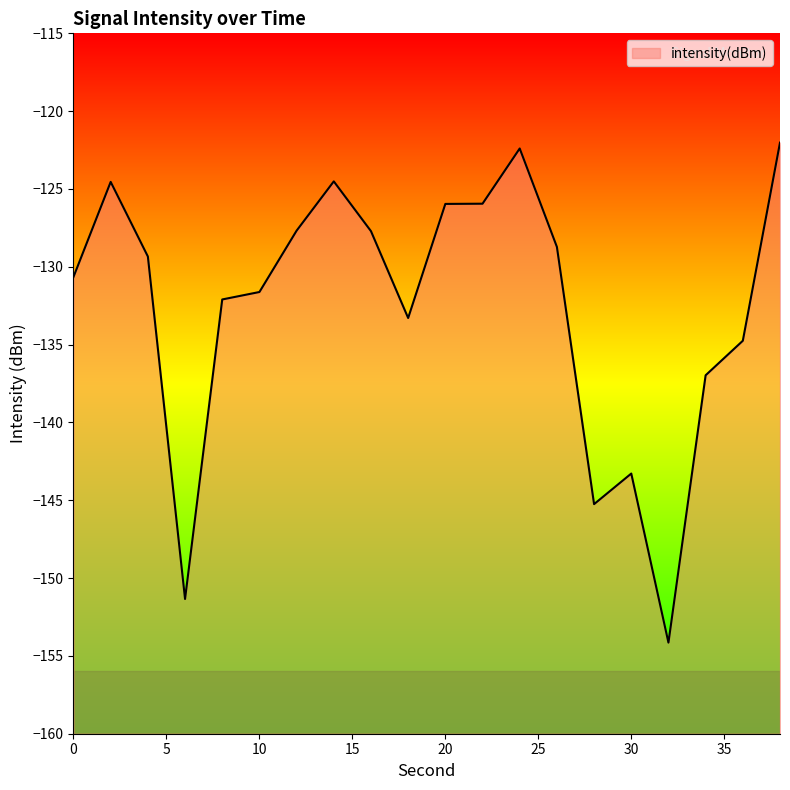

At which label does the data first exceed -129?

2